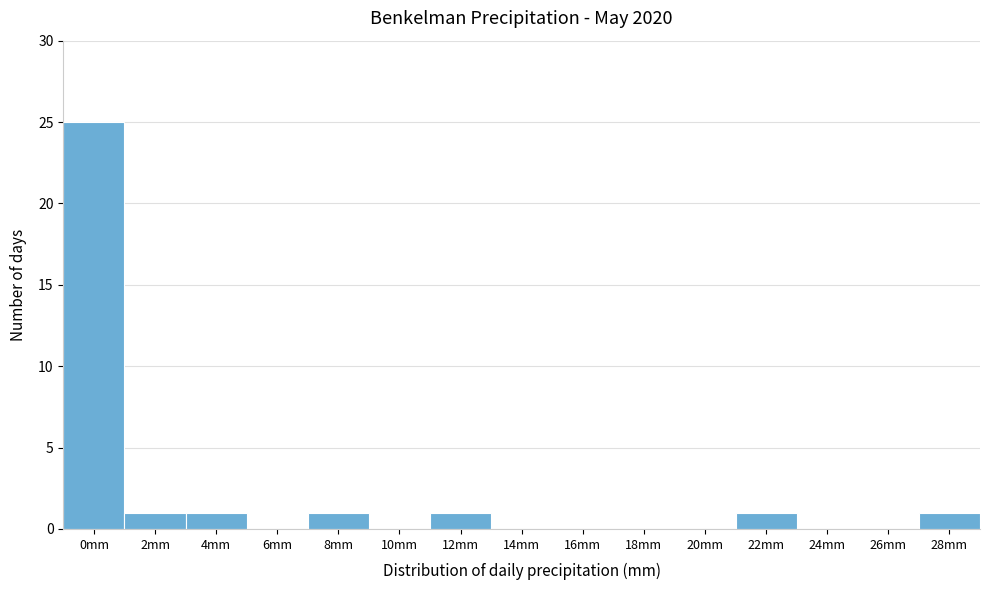

Reading right to left, extract all data points from this chart.

28mm=1	26mm=0	24mm=0	22mm=1	20mm=0	18mm=0	16mm=0	14mm=0	12mm=1	10mm=0	8mm=1	6mm=0	4mm=1	2mm=1	0mm=25